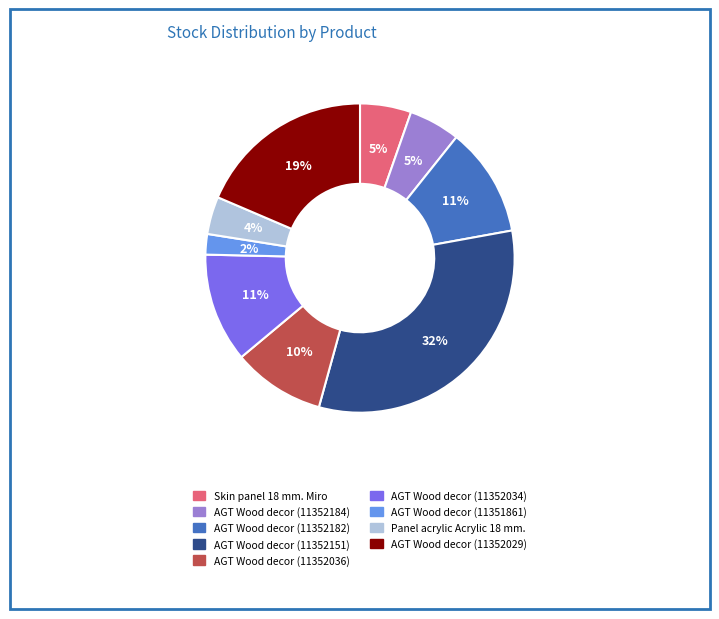

To the nearest percent, what is the difference between the largest and smallest slice percentages?

30%